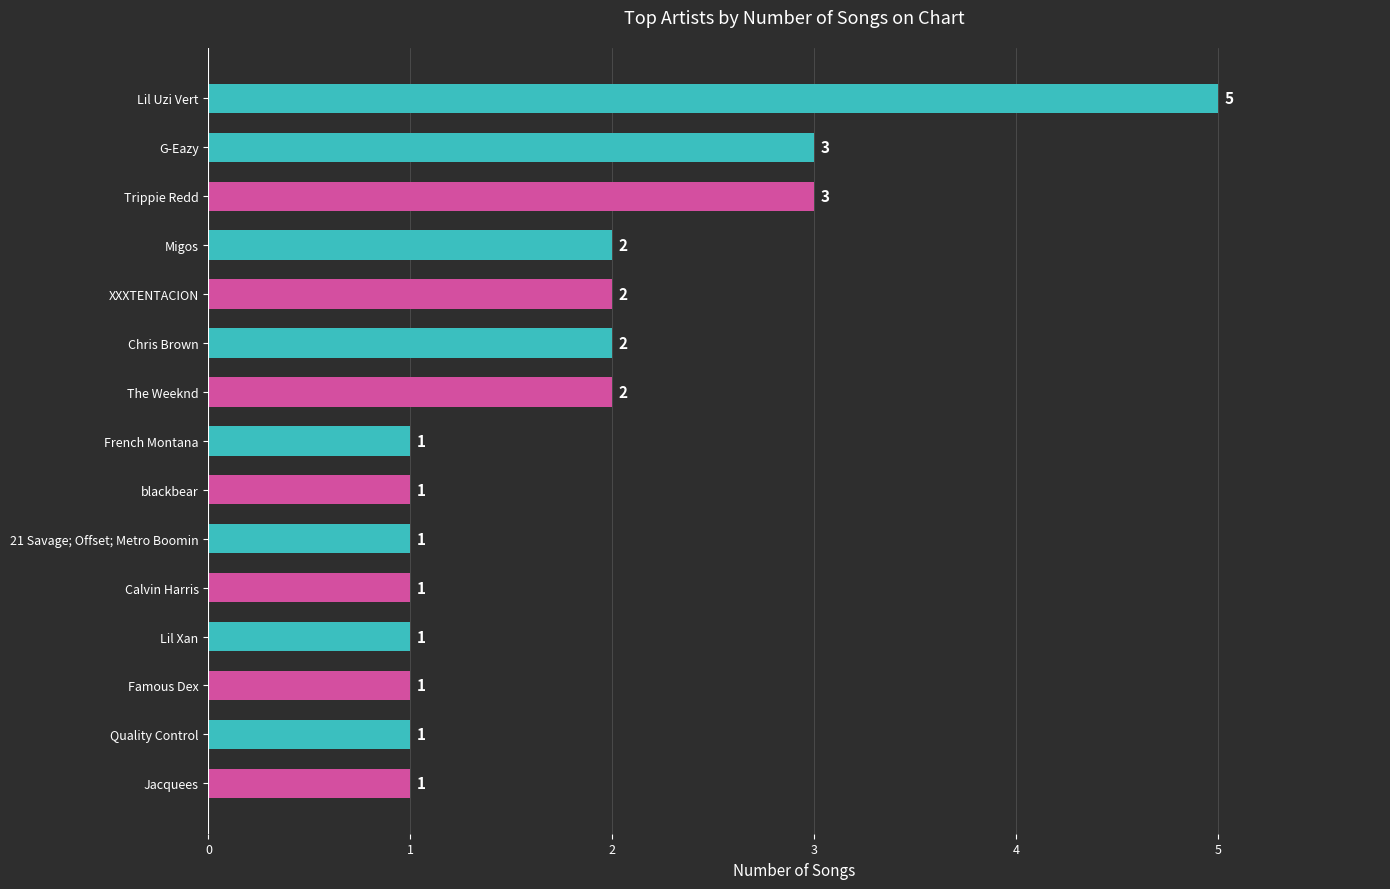

What is the sum of all values?

27